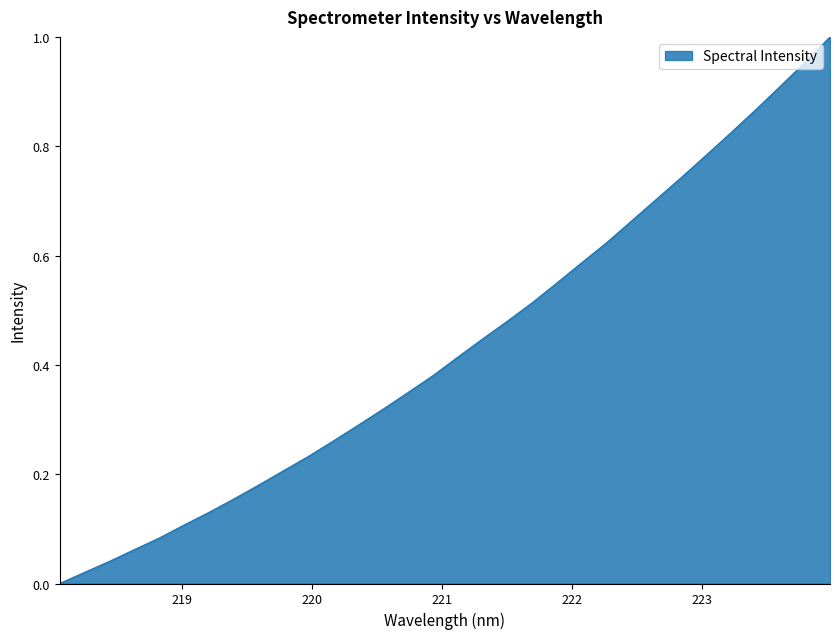

Reading left to right, what are all the values shown in this chart?

0.0	0.0	0.0	0.1	0.1	0.1	0.1	0.2	0.2	0.2	0.2	0.3	0.3	0.3	0.3	0.4	0.4	0.4	0.5	0.5	0.5	0.6	0.6	0.7	0.7	0.7	0.8	0.8	0.9	0.9	1.0	1.0